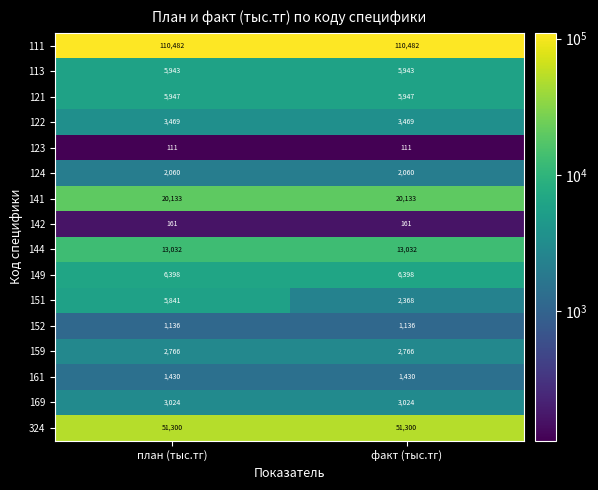

At план (тыс.тг), list the series in order from smallest to largest.

123, 142, 152, 161, 124, 159, 169, 122, 151, 113, 121, 149, 144, 141, 324, 111